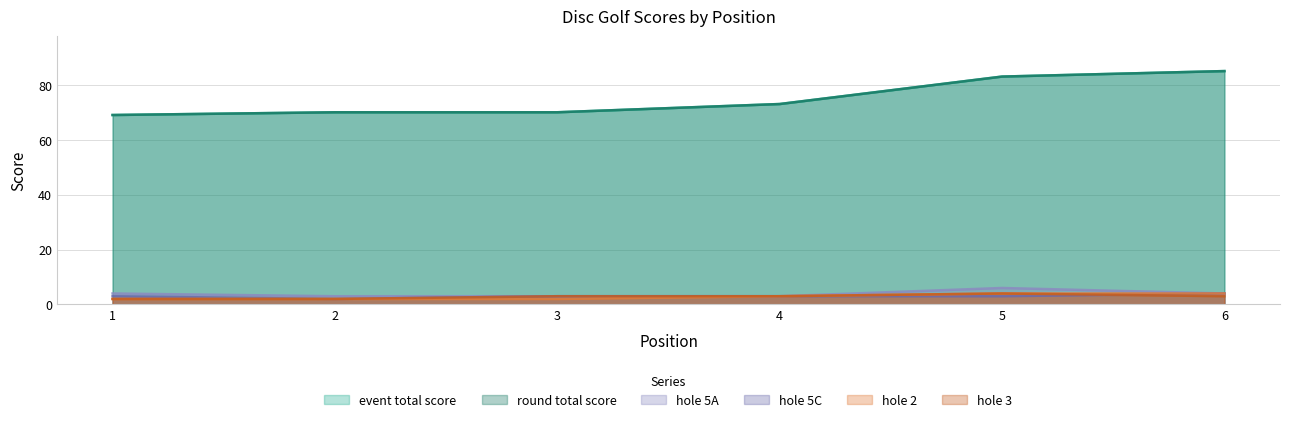

What is the approximate value of hole_5A at 2?

3